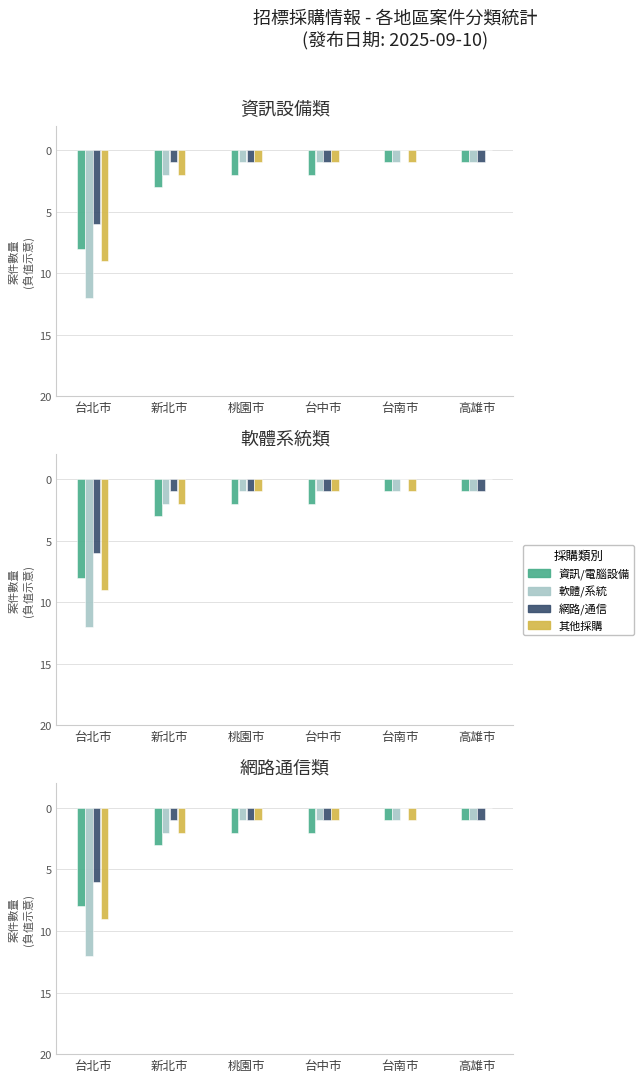

What is the average value of the 網路/通信 series?

-2